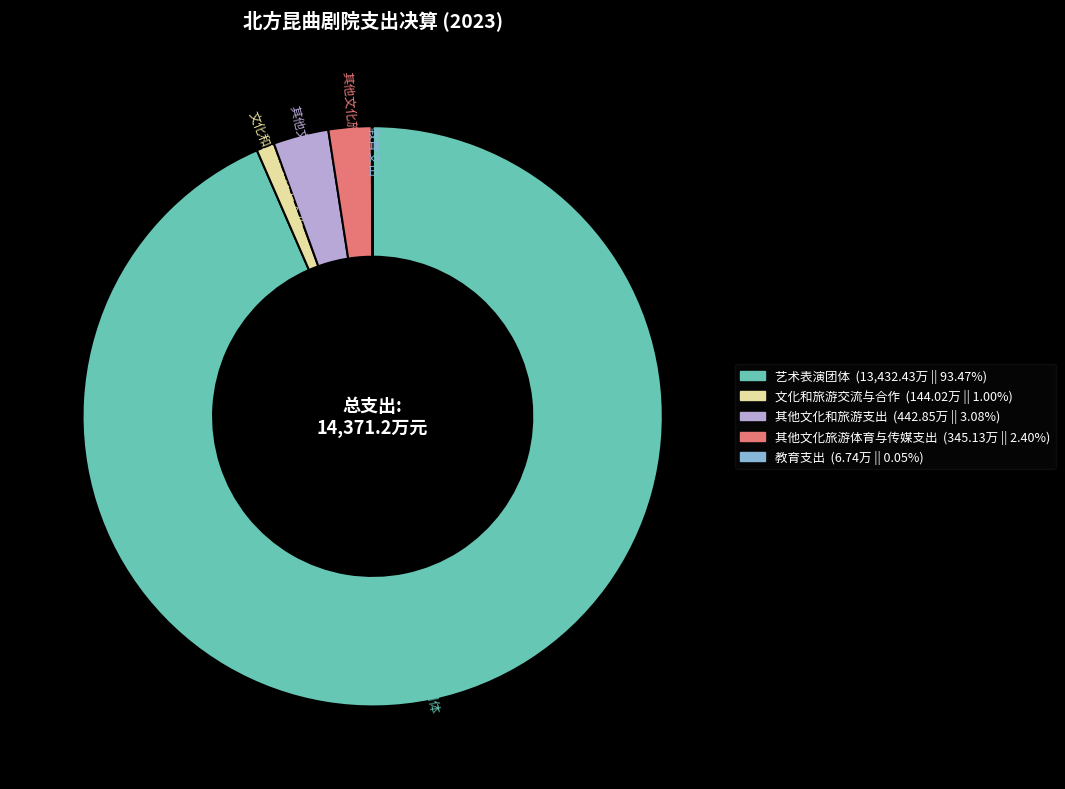

Which category has the biggest portion of the pie?

艺术表演团体